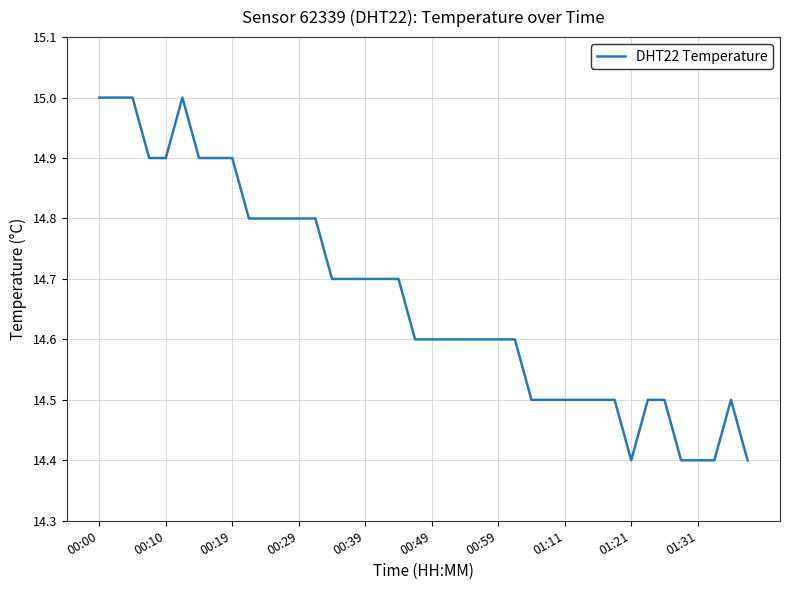

What is the difference between the maximum and minimum values?

0.6